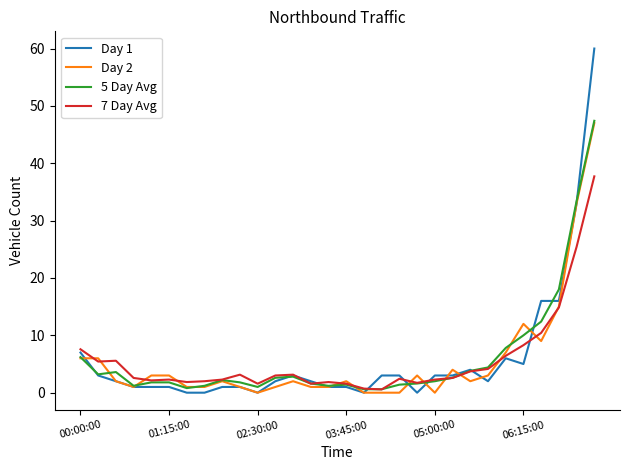

What is the difference between the maximum and minimum values in the 5 Day Avg series?

46.8